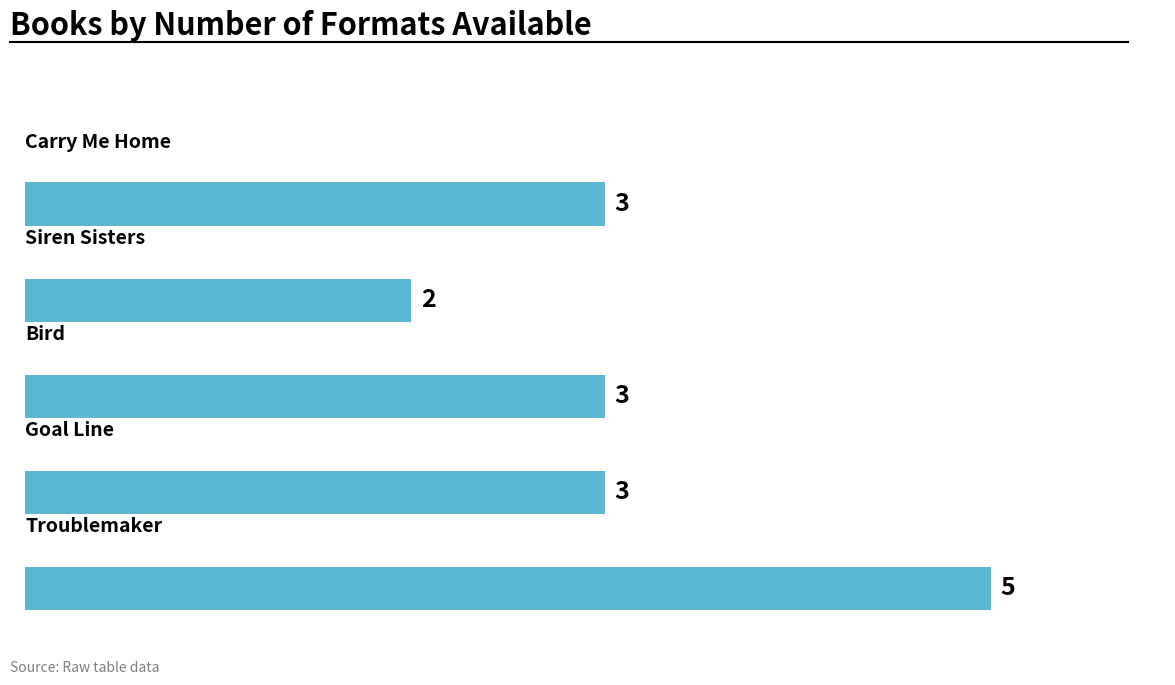

How many data points are less than 3?

1